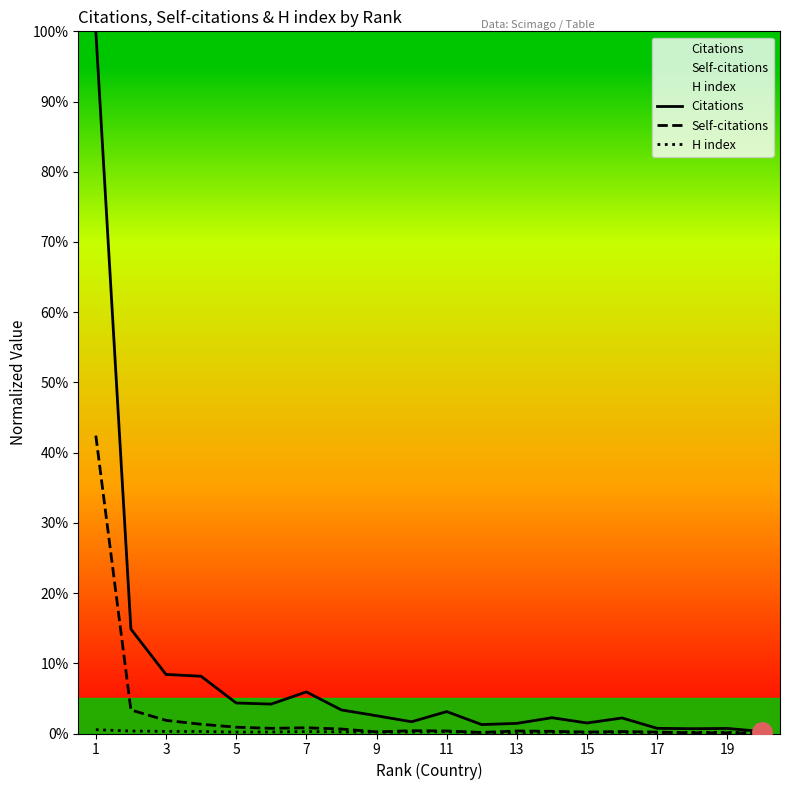

True or false: Citations has a value of 0.0 at 5.

True